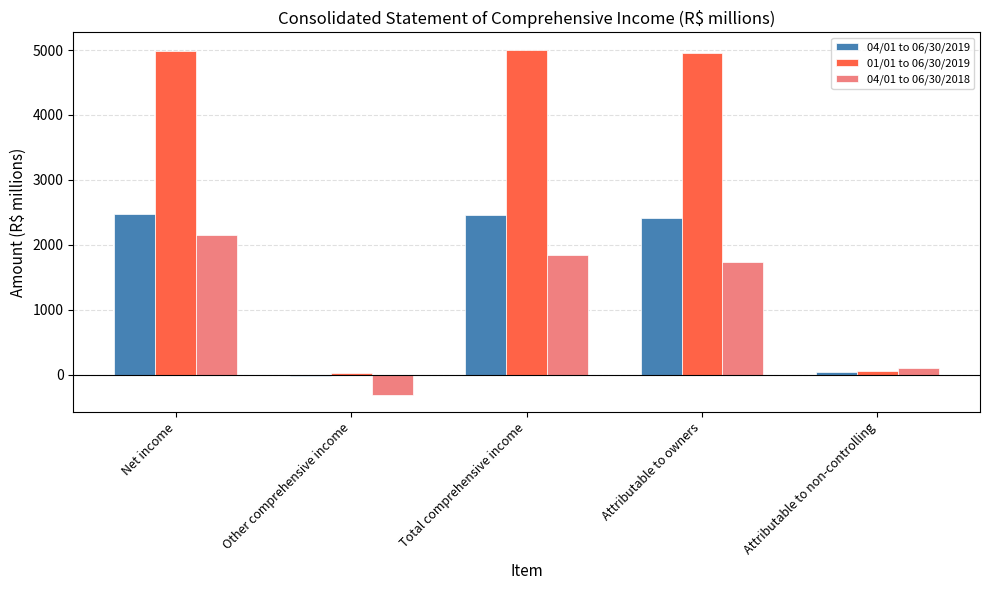

What is the difference between the second highest and minimum values in the 04/01 to 06/30/2018 series?

2153